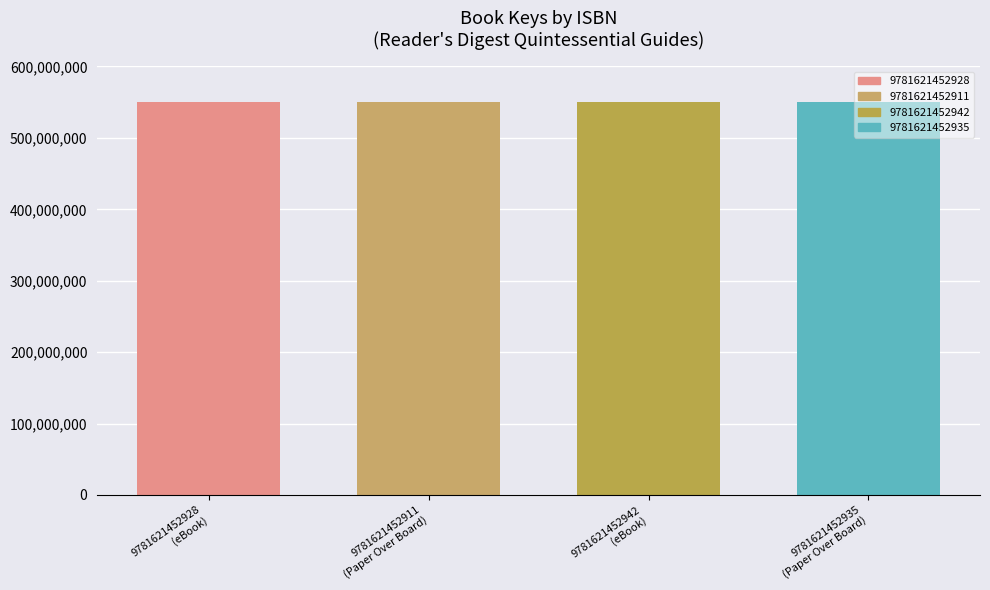

What is the value of the 3rd bar from the left?

550784777